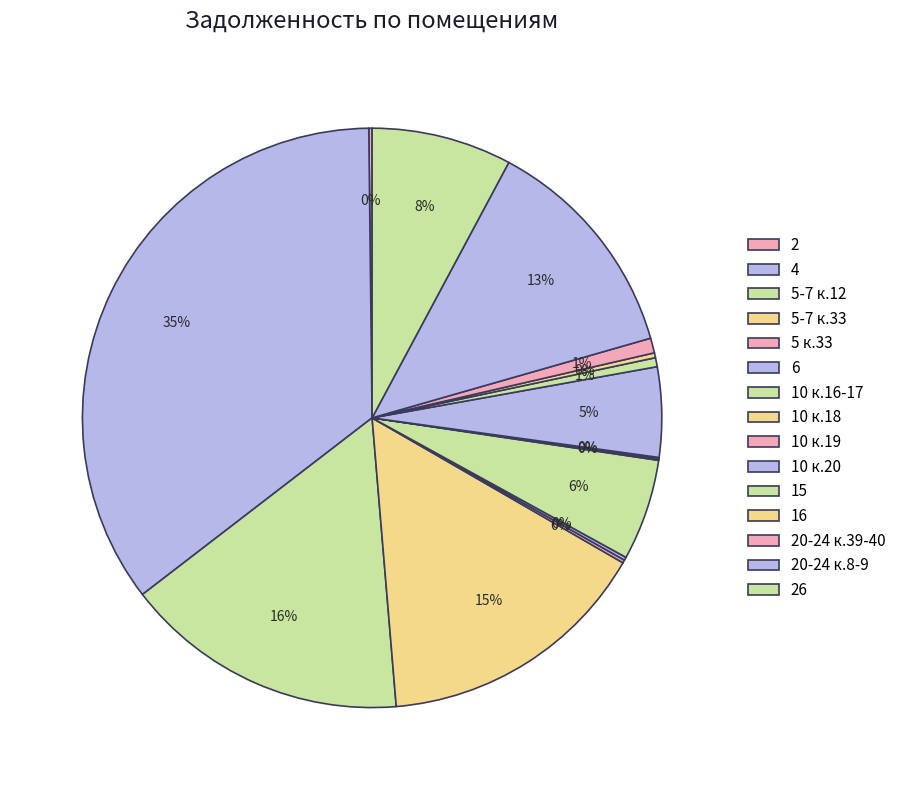

Does 10 к.18 represent more than half of the total?

No